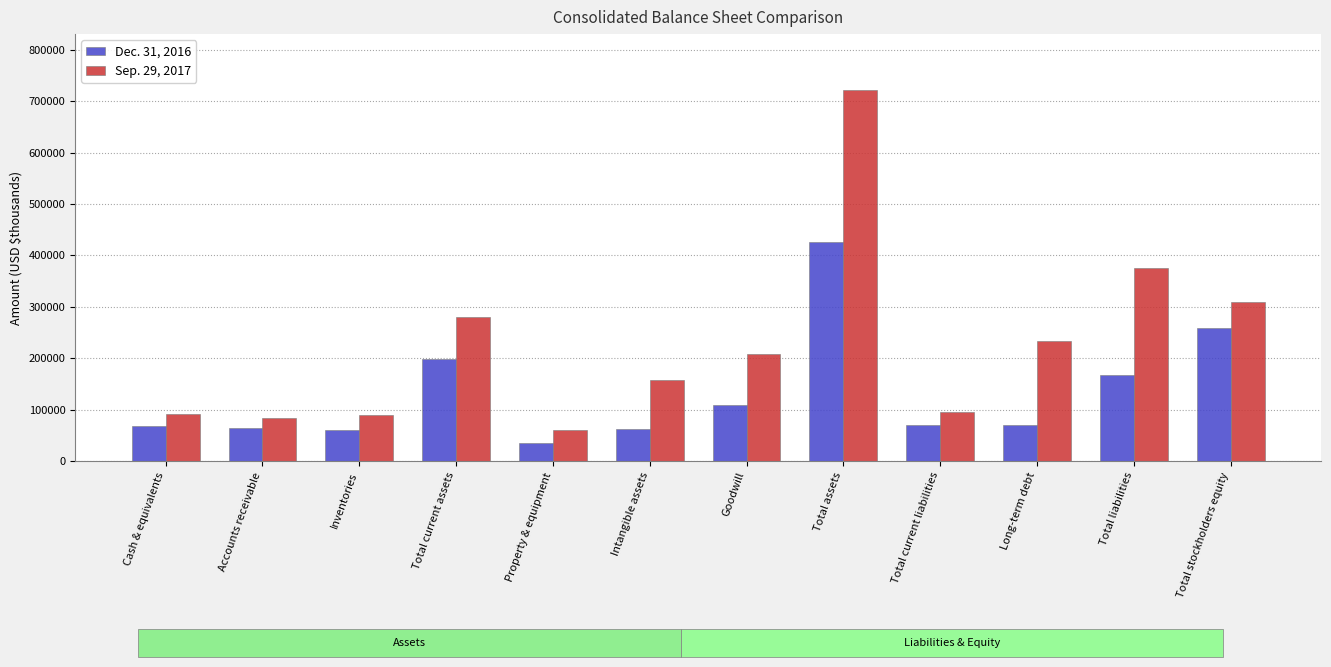

What is the approximate value of Sep. 29, 2017 at Inventories?

88861